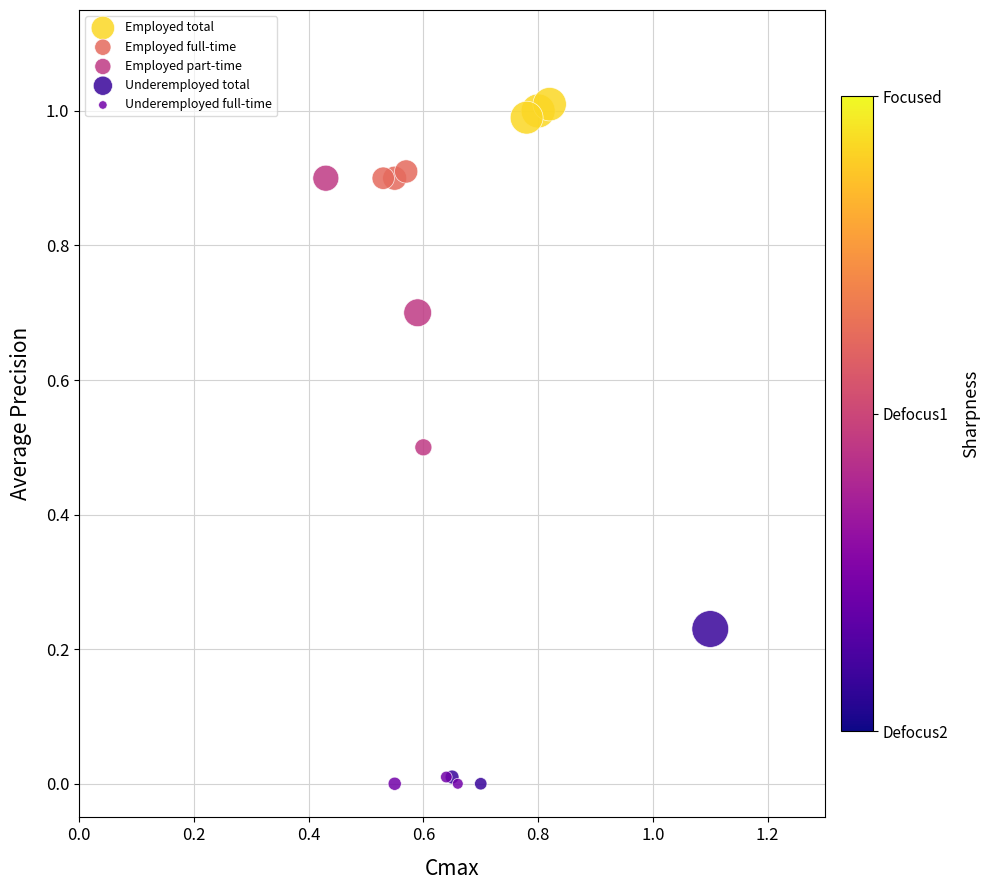

What are all the series names shown in the legend?

Employed total, Employed full-time, Employed part-time, Underemployed total, Underemployed full-time